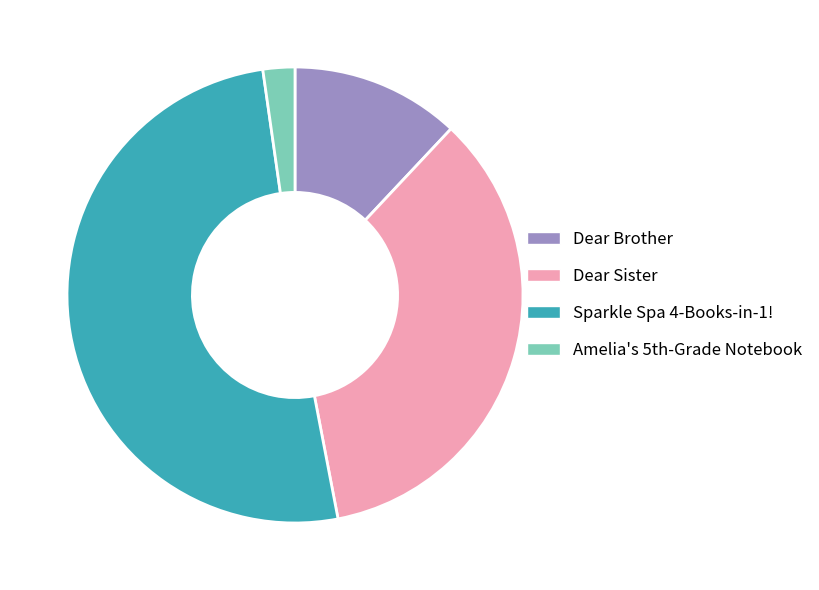

What is the ratio of the value at Dear Brother to the value at Sparkle Spa 4-Books-in-1!?

0.2